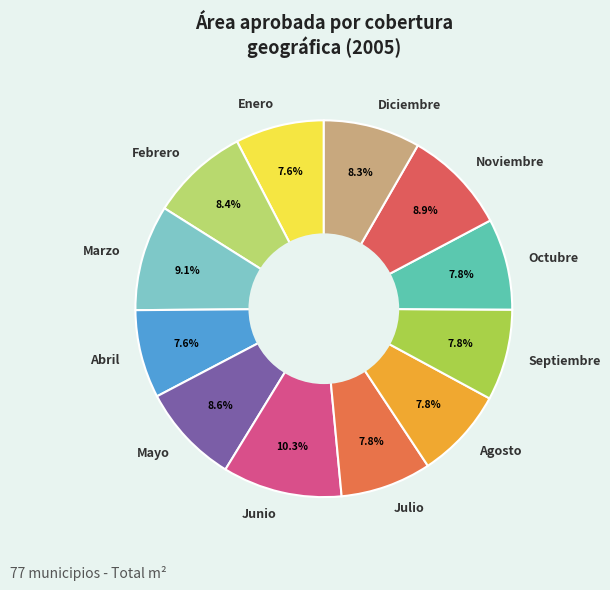

How many slices are in this pie chart?

12